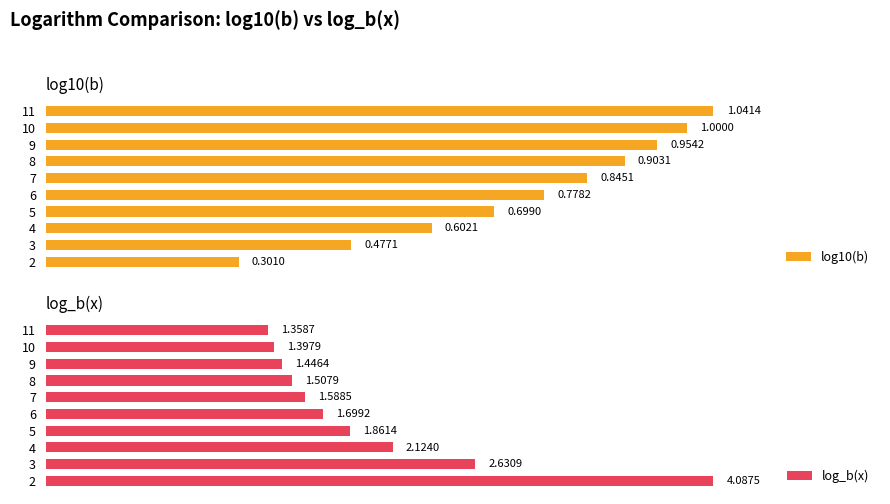

What is the average value of the log10(b) series?

0.8